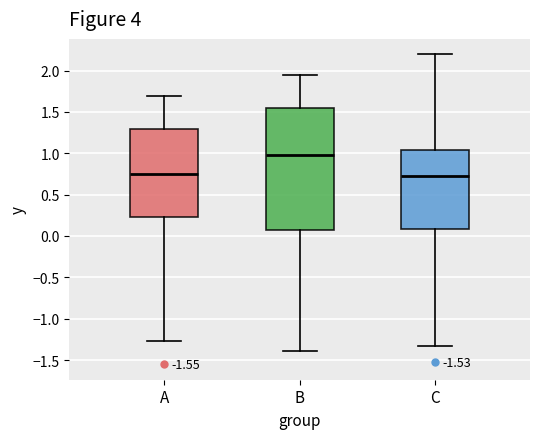

Which box has the highest median line?

B